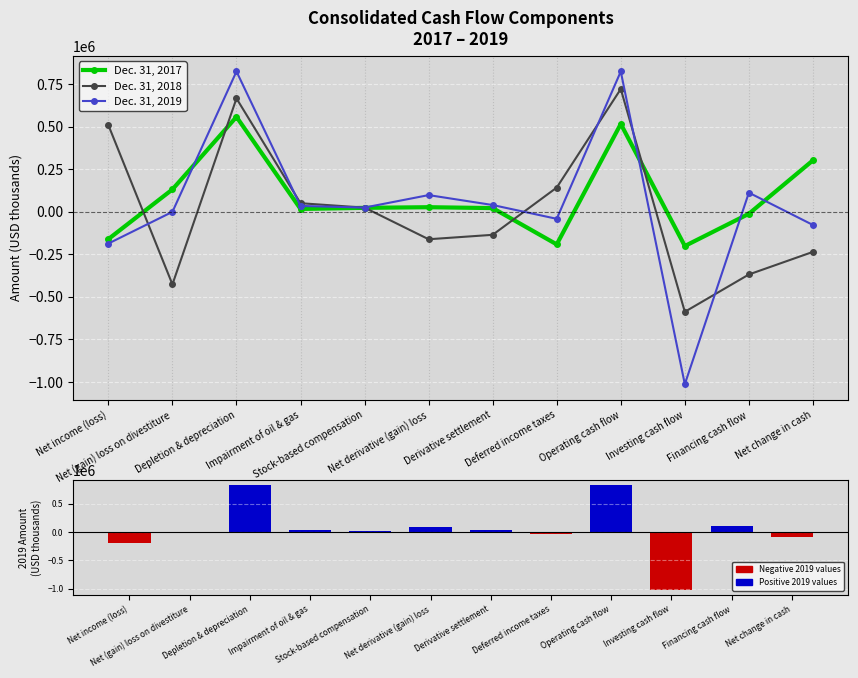

Which label corresponds to the largest value in the chart?

Depletion & depreciation